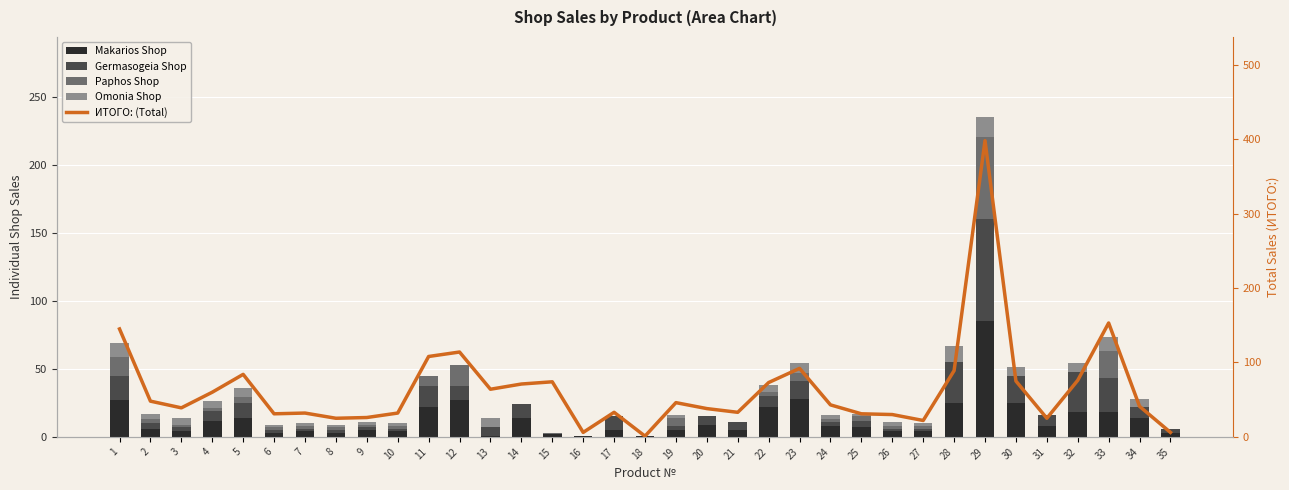

What is the total value across all series at 12?

167